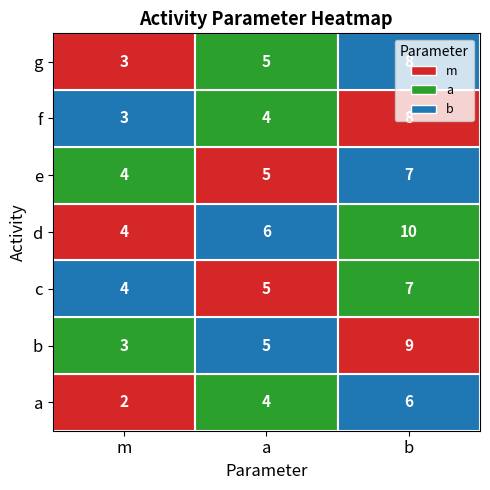

What is the smallest value displayed?

2